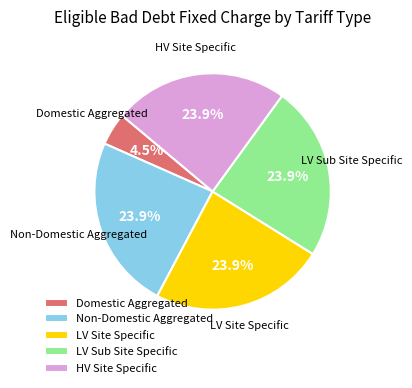

Which category has the smallest portion of the pie?

Domestic Aggregated